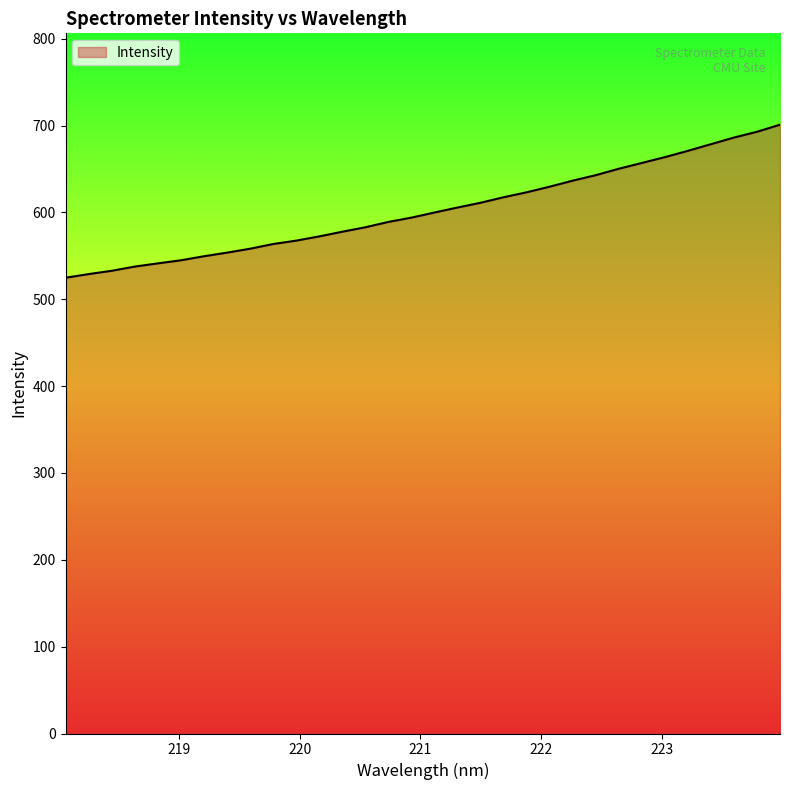

What is the greatest value displayed?

701.0